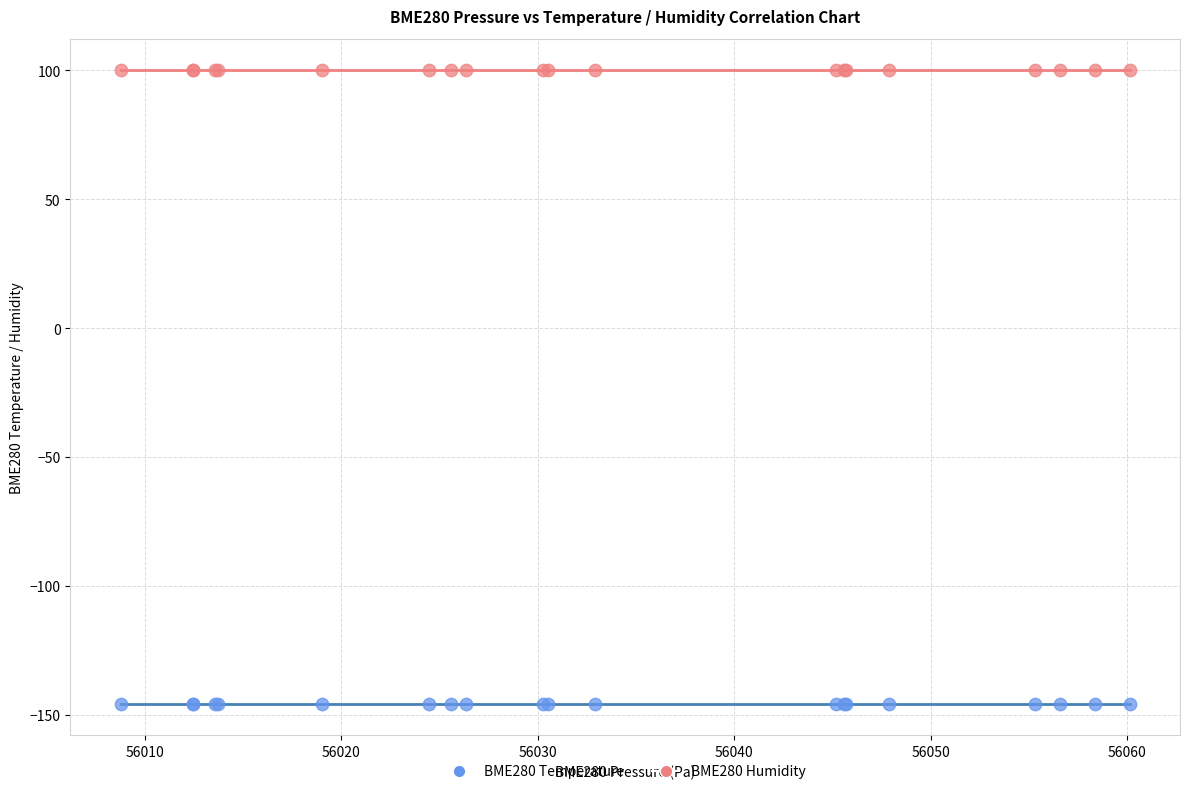

Which series contains the lowest Y value?

BME280 Temperature